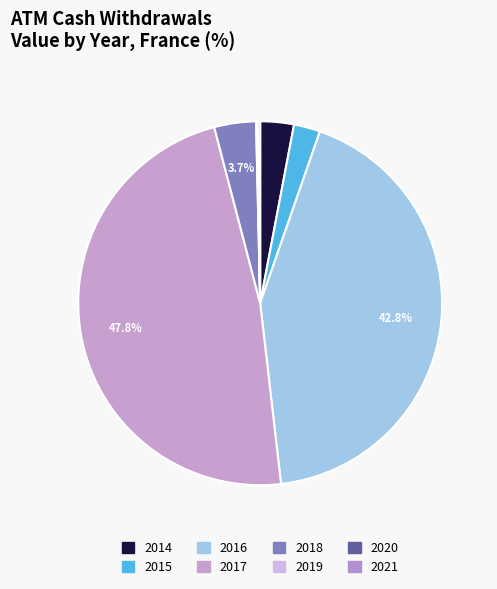

True or false: 2019 accounts for 14% of the total.

False